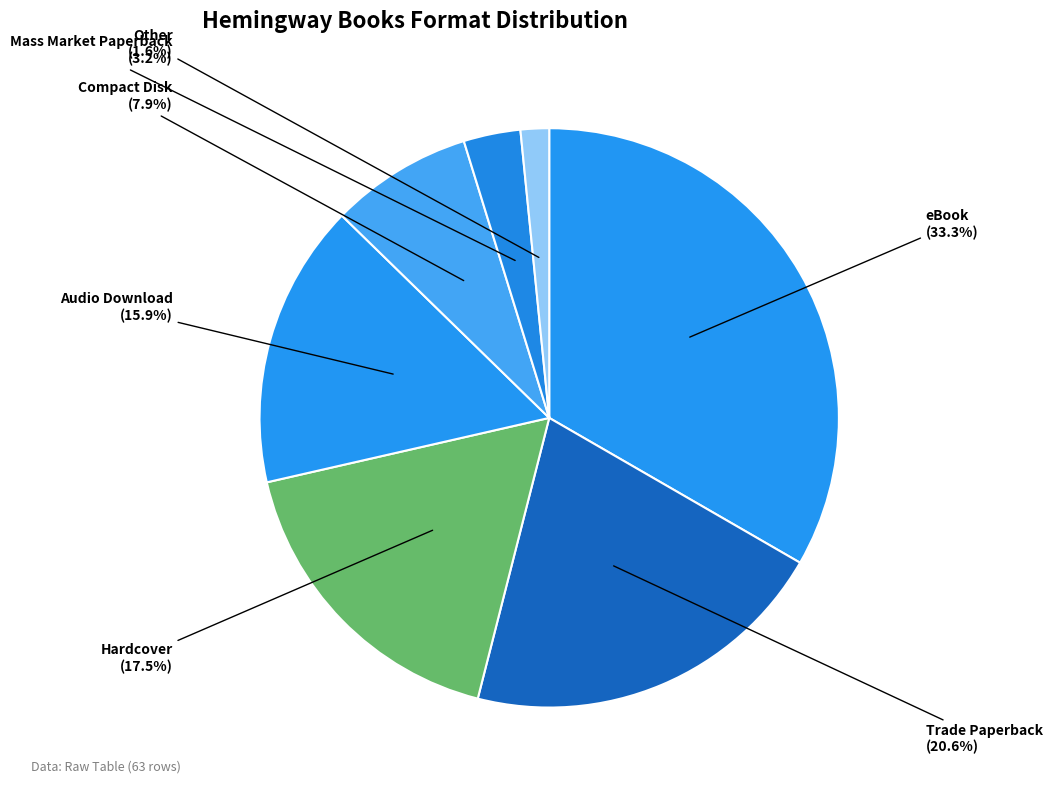

Is there any slice that represents more than half of the pie?

No